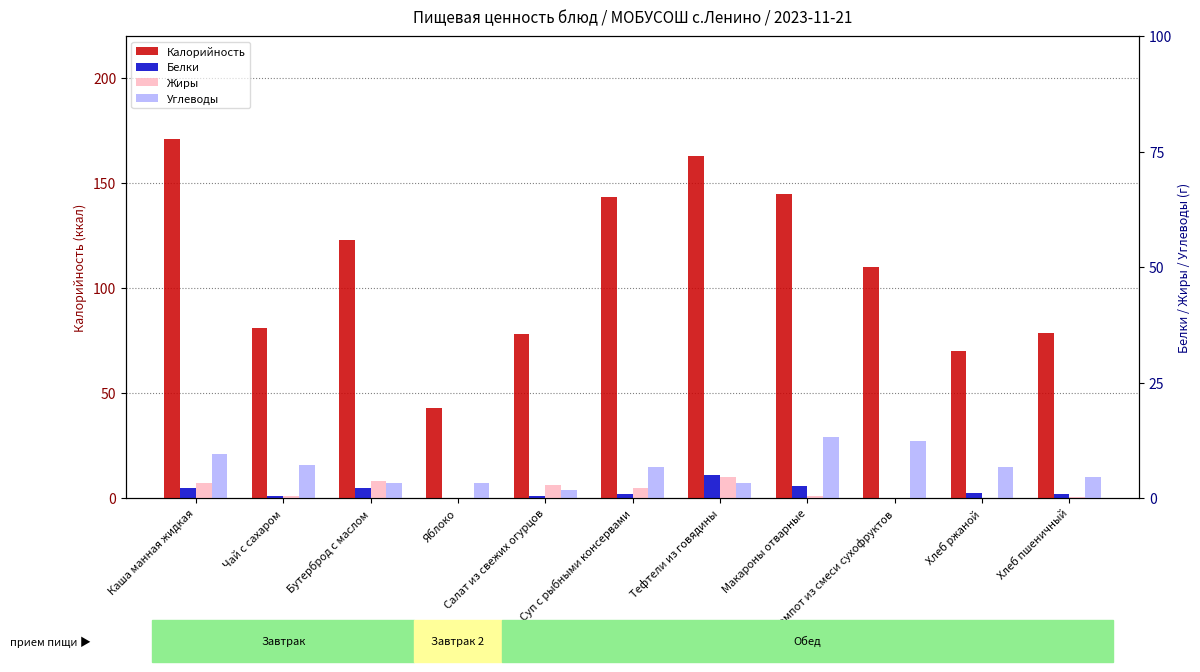

What is the label of the 5th bar from the right?

Тефтели из говядины